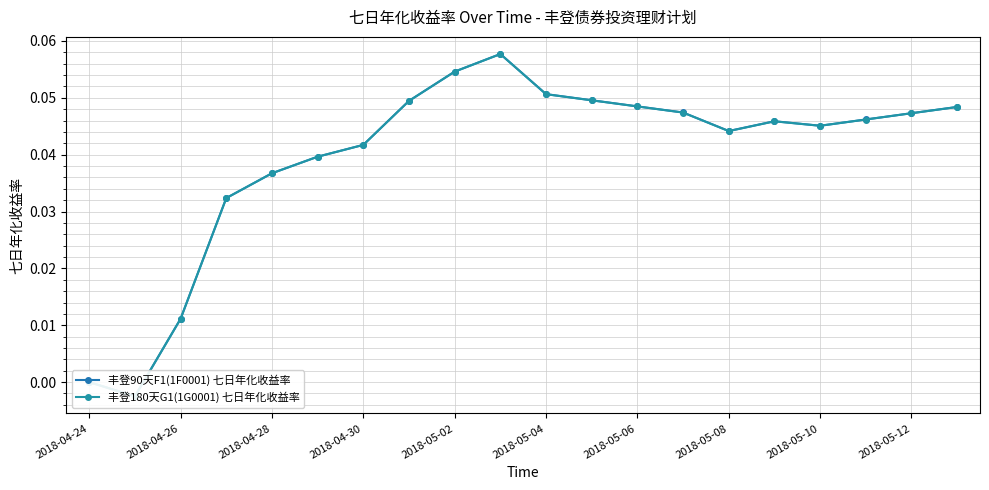

What is the sum of all 丰登180天G1(1G0001) 七日年化收益率 values?

0.8